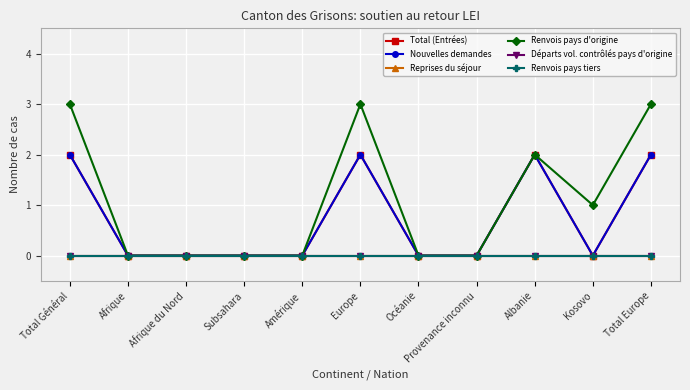

True or false: Renvois pays d'origine and Renvois pays tiers cross at least once.

False